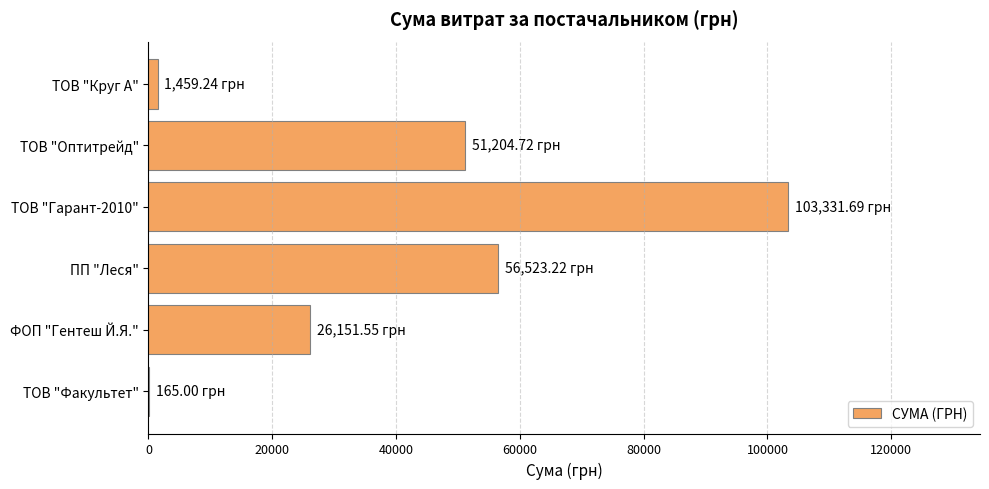

Which has a higher value, ФОП "Гентеш Й.Я." or ПП "Леся"?

ПП "Леся"